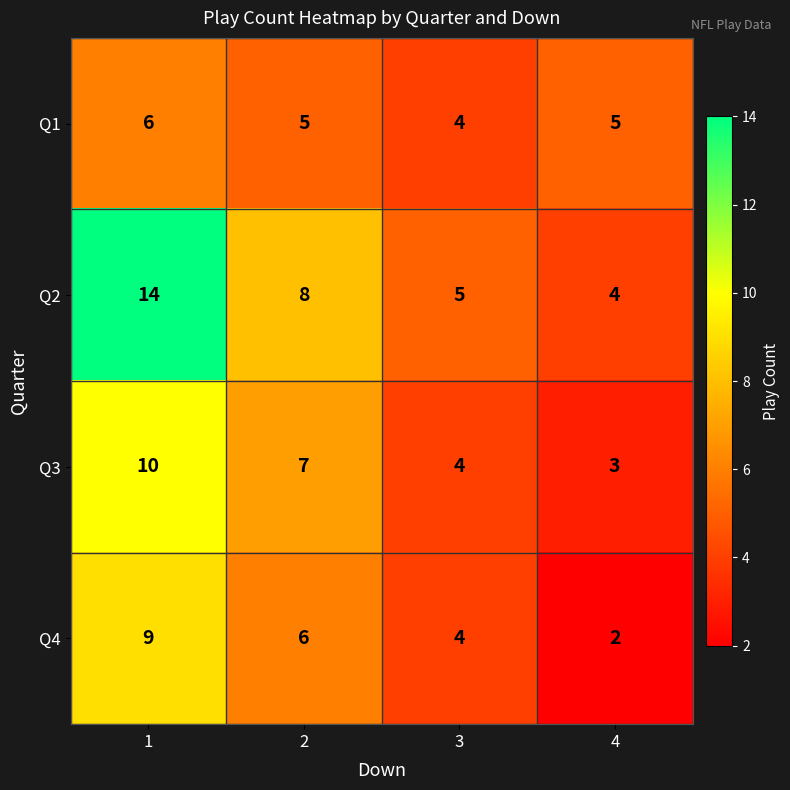

What value does the Q2 series have at 2?

8